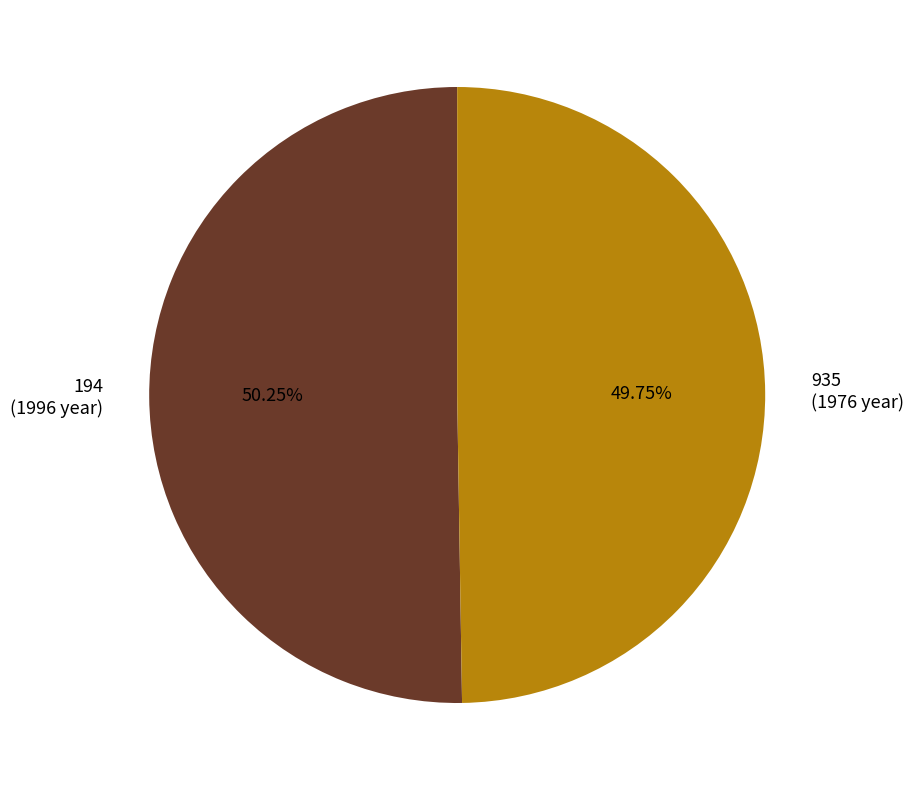

How many segments does this pie chart have?

2